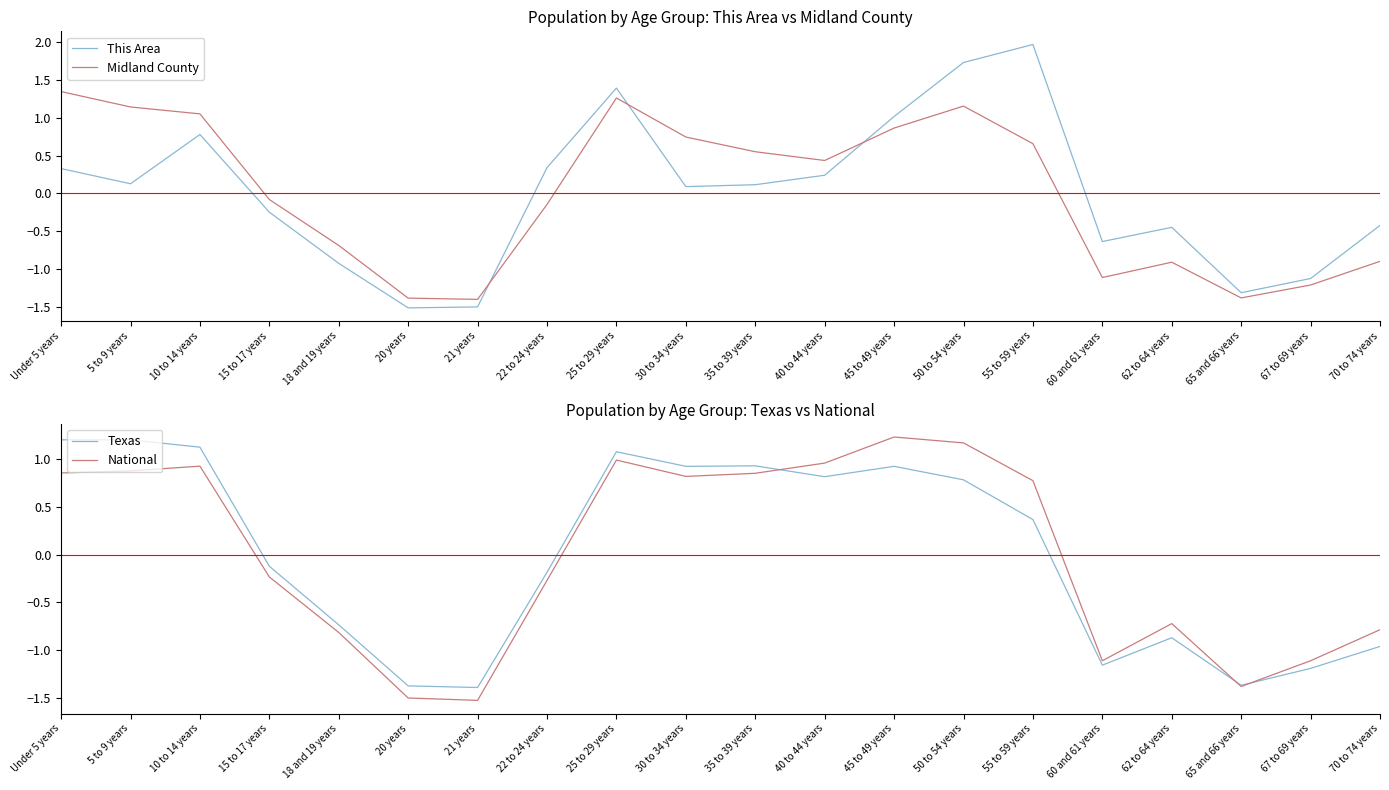

Reading left to right, what are all the values shown in this chart?

This Area: 0.3	0.1	0.8	-0.2	-0.9	-1.5	-1.5	0.3	1.4	0.1	0.1	0.2	1.0	1.7	2.0	-0.6	-0.4	-1.3	-1.1	-0.4
Midland County: 1.3	1.1	1.1	-0.1	-0.7	-1.4	-1.4	-0.1	1.3	0.7	0.6	0.4	0.9	1.2	0.7	-1.1	-0.9	-1.4	-1.2	-0.9
Texas: 1.2	1.2	1.1	-0.1	-0.7	-1.4	-1.4	-0.2	1.1	0.9	0.9	0.8	0.9	0.8	0.4	-1.2	-0.9	-1.4	-1.2	-1.0
National: 0.9	0.9	0.9	-0.2	-0.8	-1.5	-1.5	-0.3	1.0	0.8	0.9	1.0	1.2	1.2	0.8	-1.1	-0.7	-1.4	-1.1	-0.8